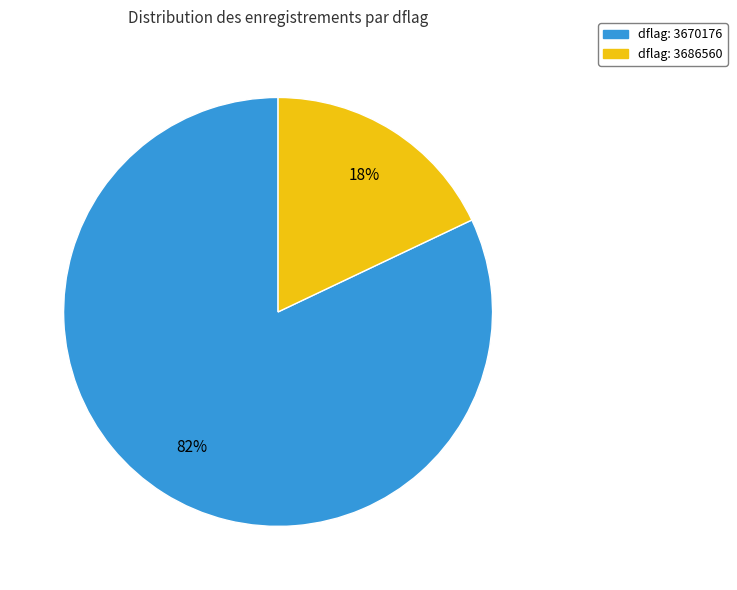

Is there any slice that represents more than half of the pie?

Yes